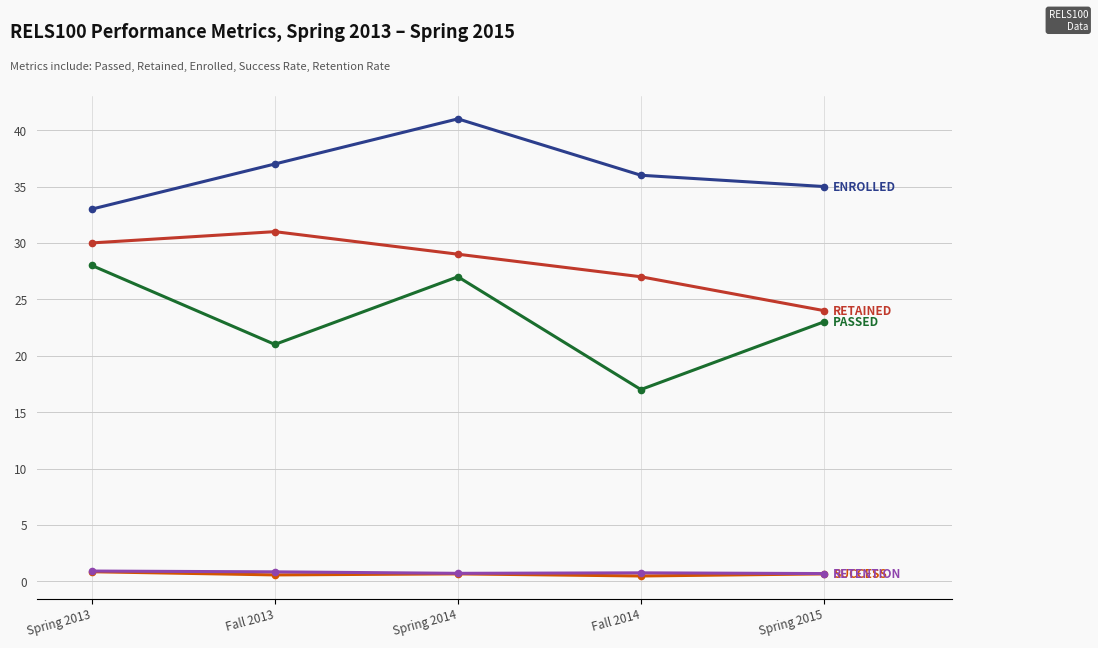

What is the spread (max minus min) of values at Spring 2015?

34.3